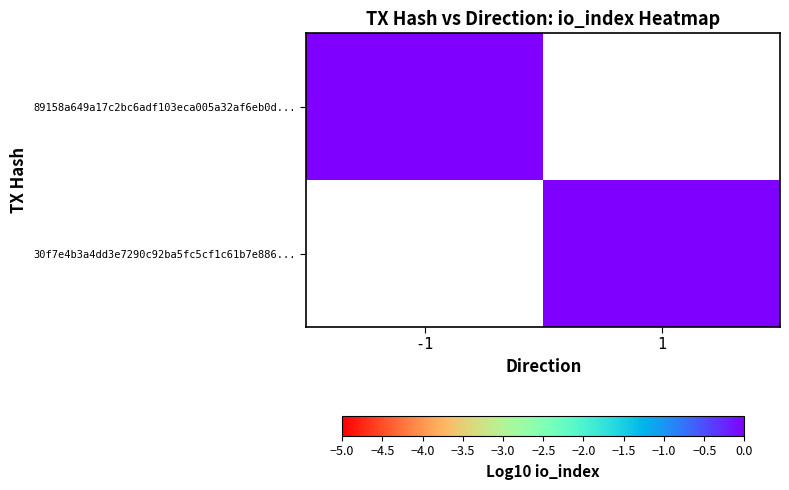

How many categories are shown in the chart?

2